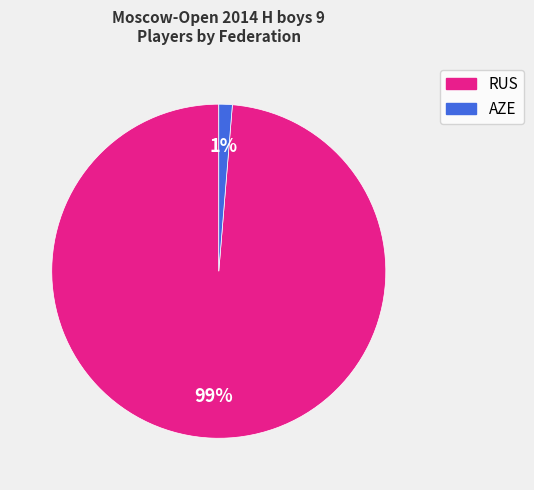

Count the number of slices in the pie.

2